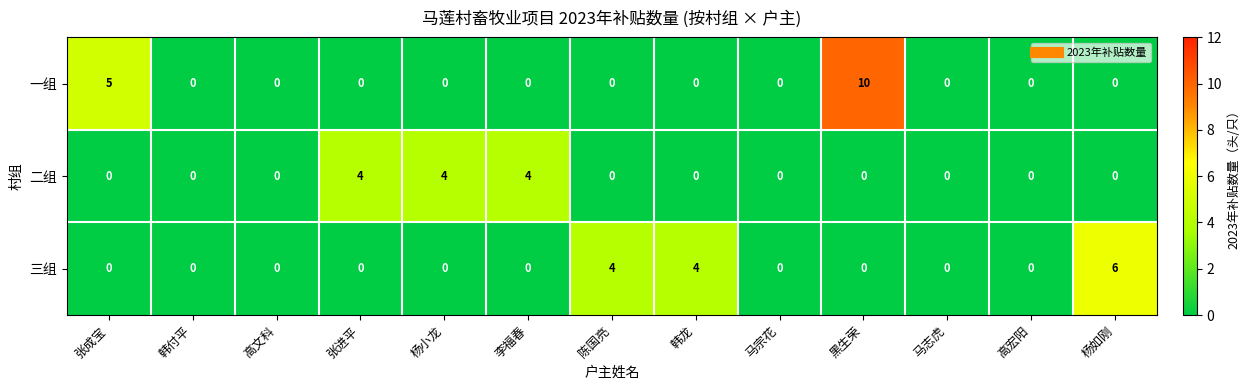

Count the 二组 values in the range 0 to 1.

10